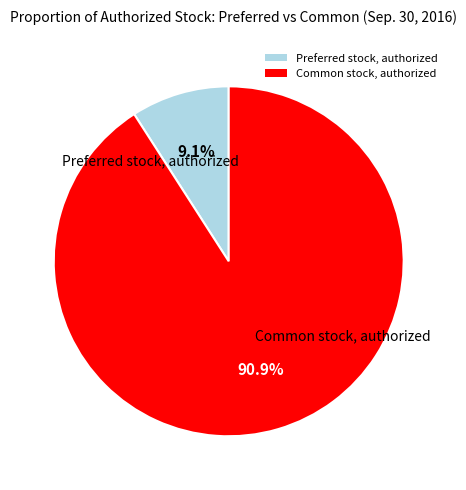

Rank the categories by value from highest to lowest.

Common stock, authorized, Preferred stock, authorized